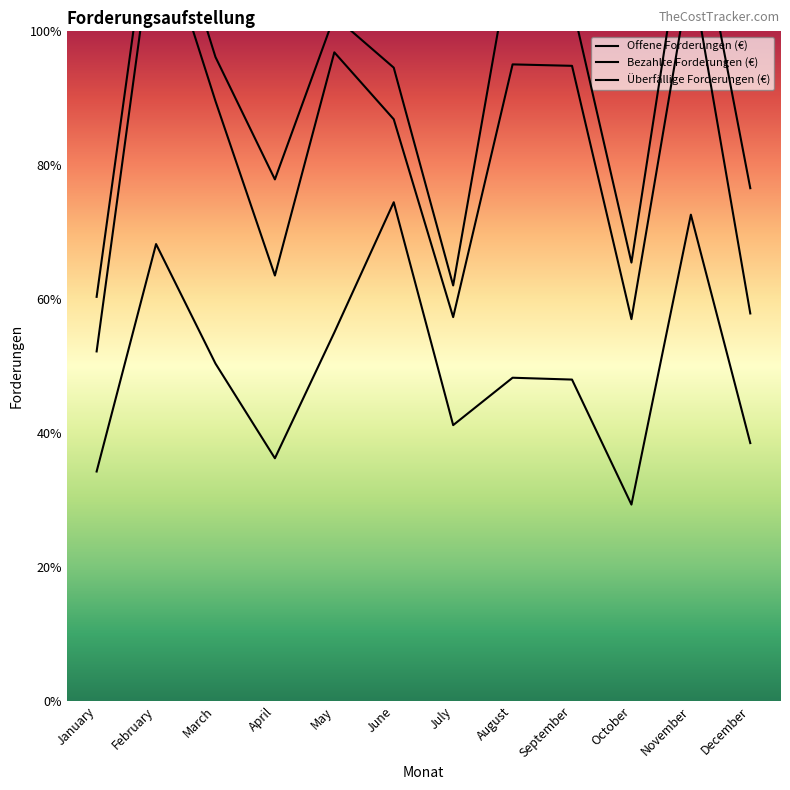

True or false: Überfällige Forderungen (€) and Offene Forderungen (€) cross at least once.

False